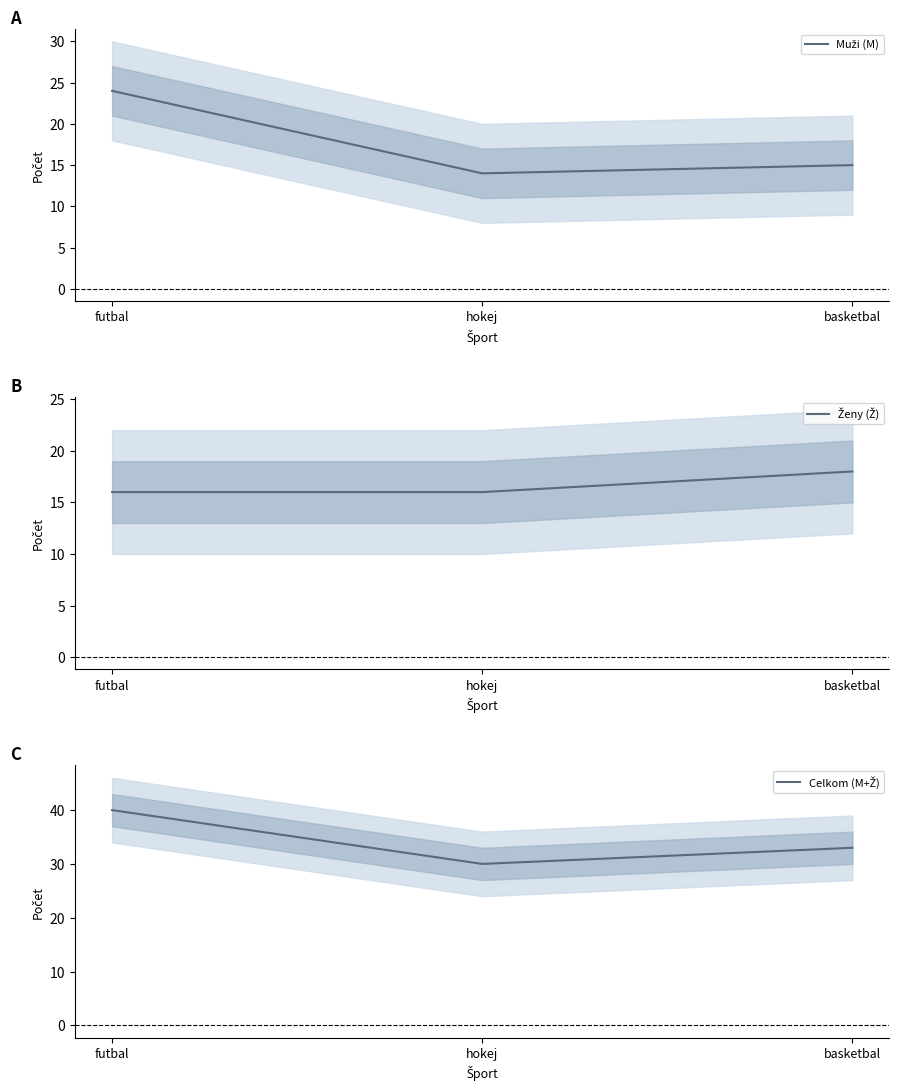

Rank the series by their maximum value, from lowest to highest.

Ženy (Ž), Muži (M), Celkom (M+Ž)